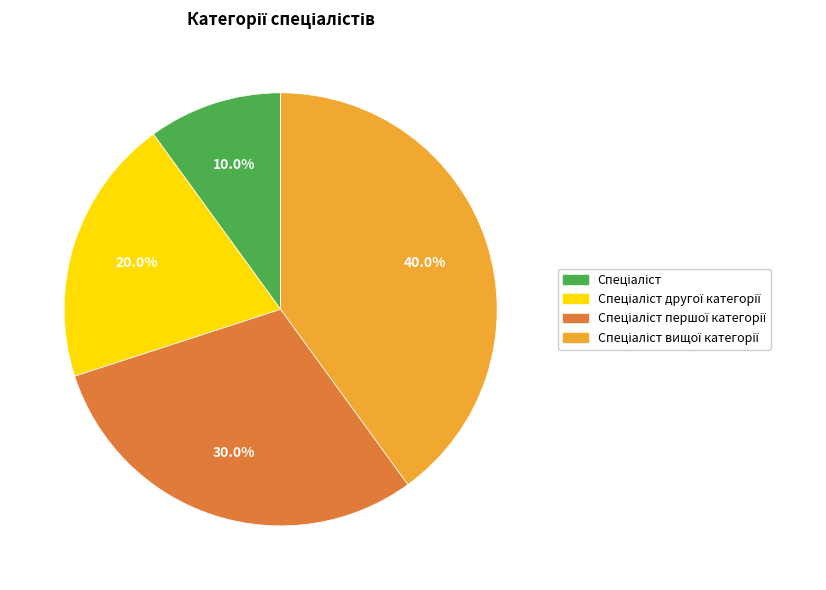

Is there any slice that represents more than half of the pie?

No